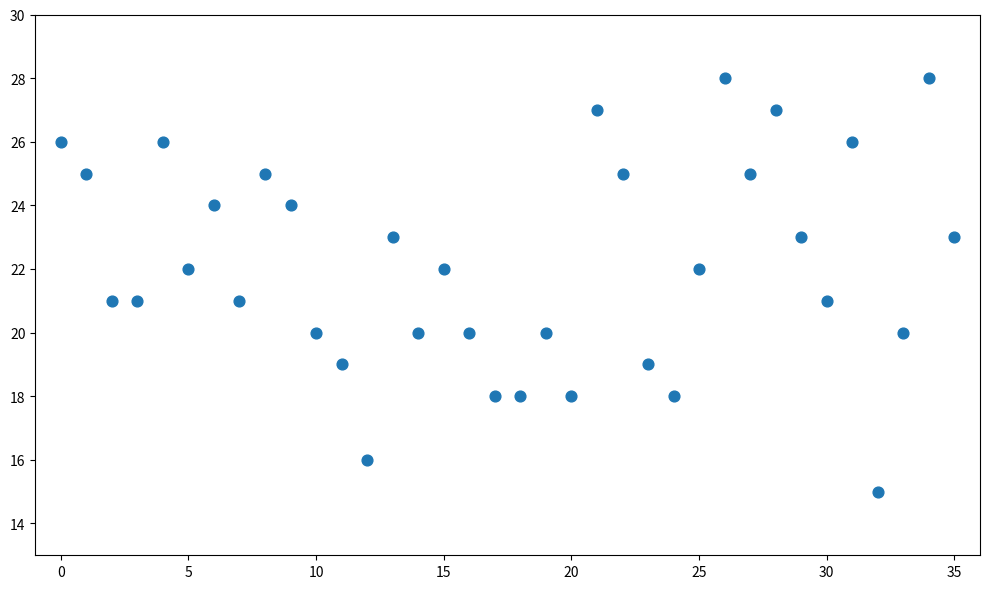

What is the range of Y values (max minus min)?

13